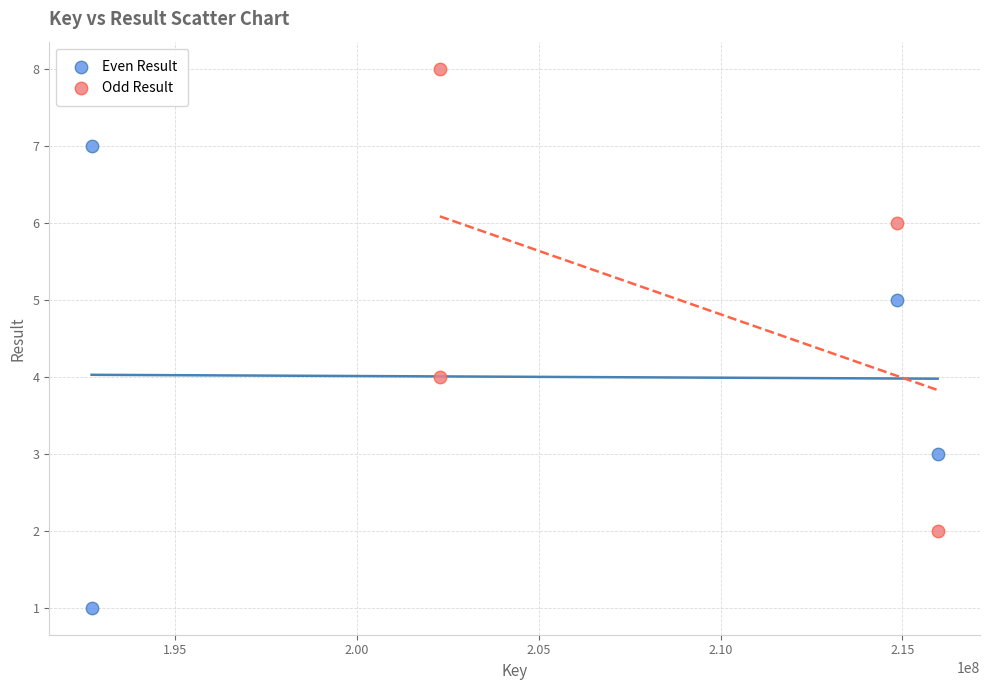

Which series contains the highest Y value?

Odd Result